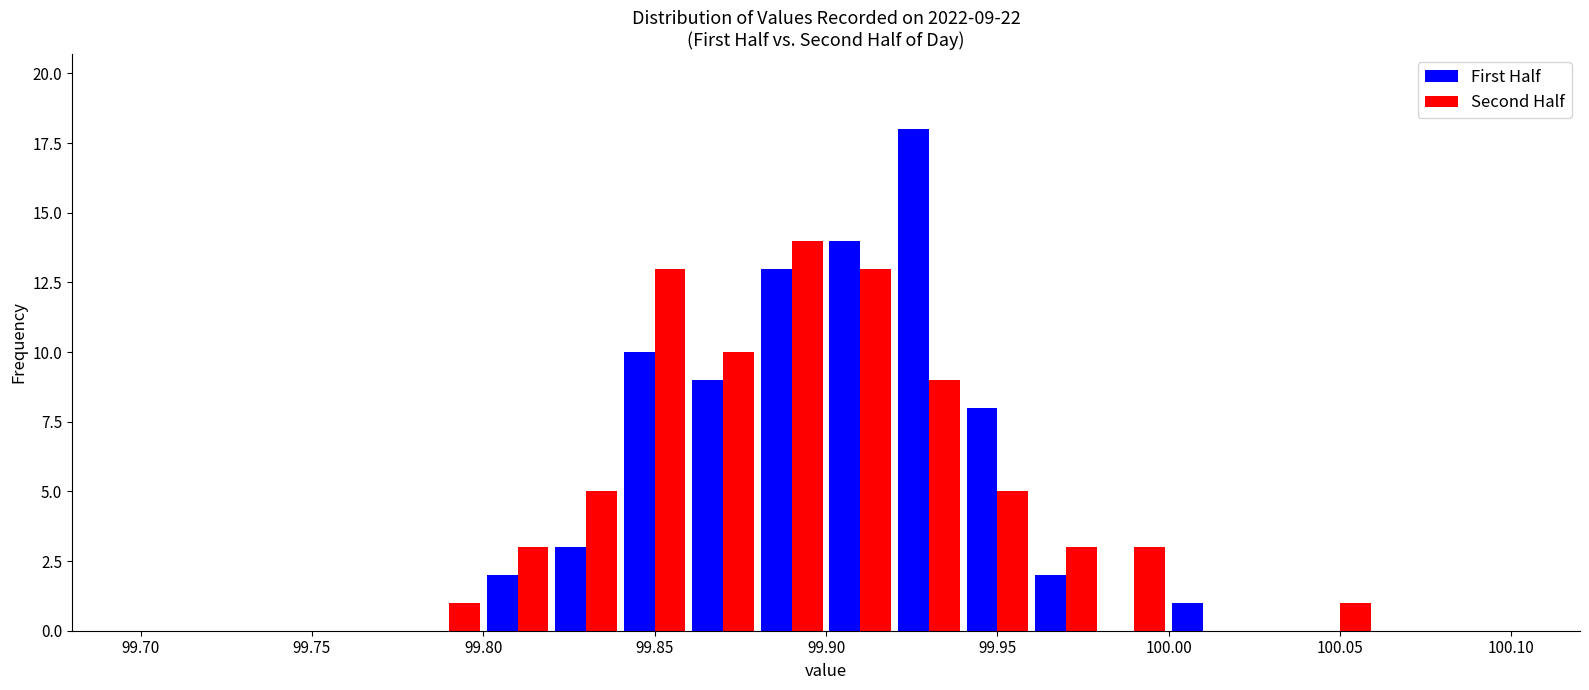

In the First Half series, which range on the x-axis has the tallest bar?

99.92 to 99.94